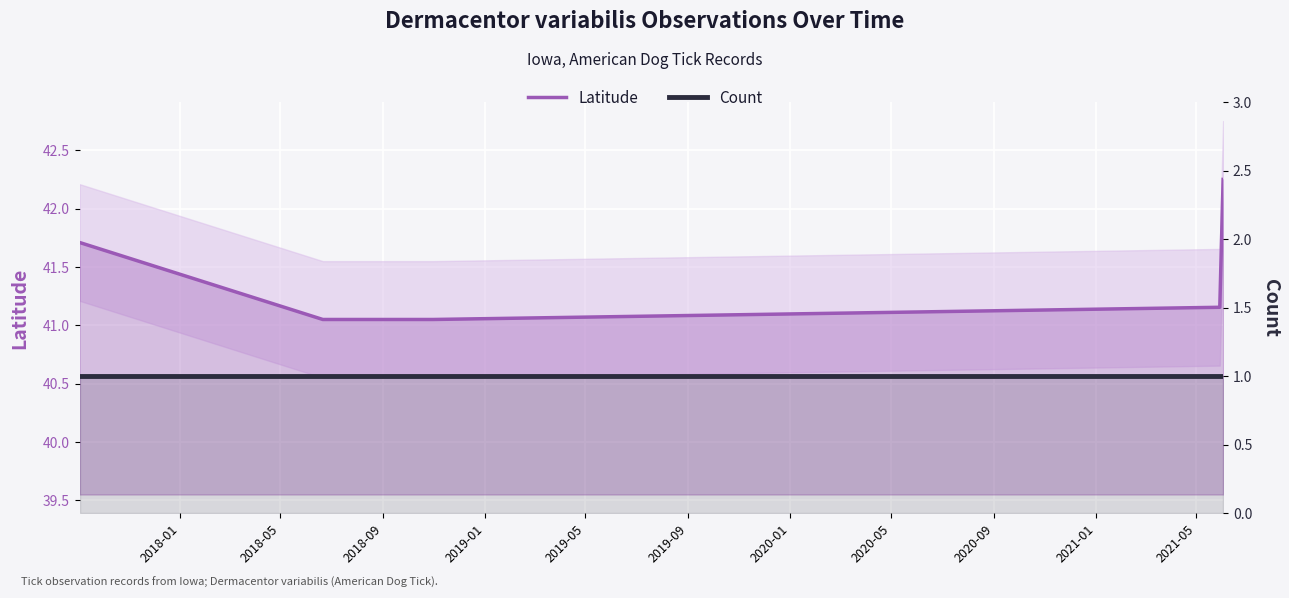

Count the number of data series in this chart.

2